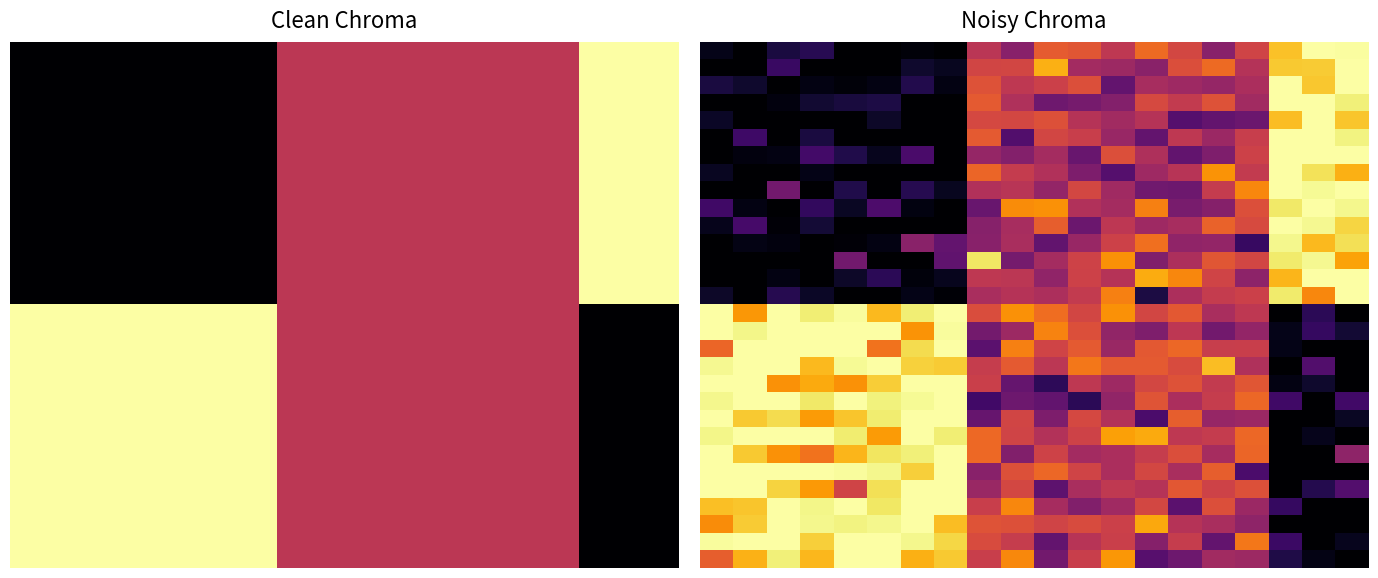

What is the difference between the highest and lowest values at 14?

0.5